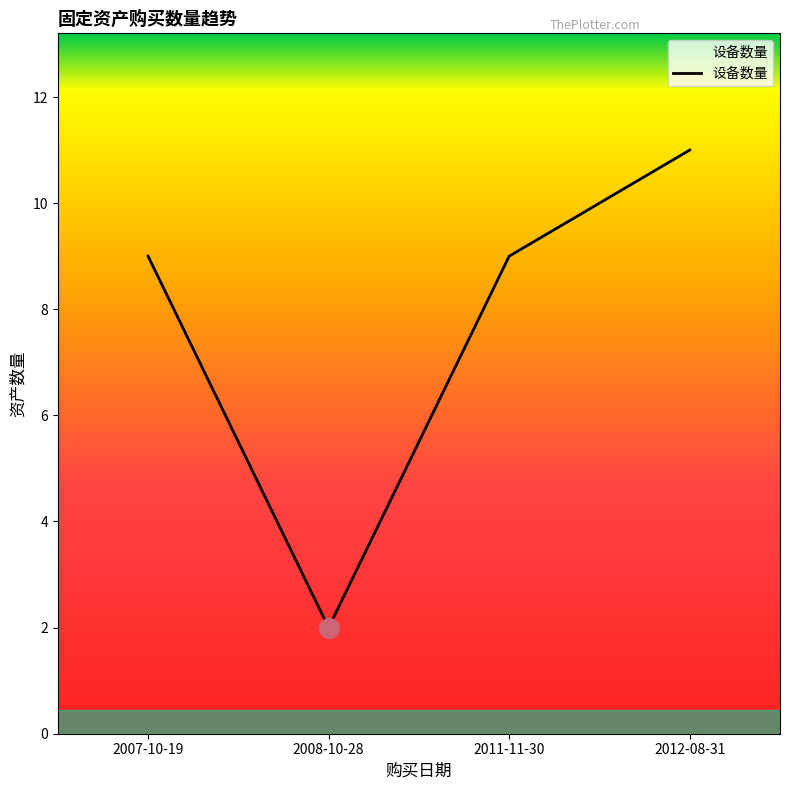

What is the change in value from 2011-11-30 to 2012-08-31?

+2